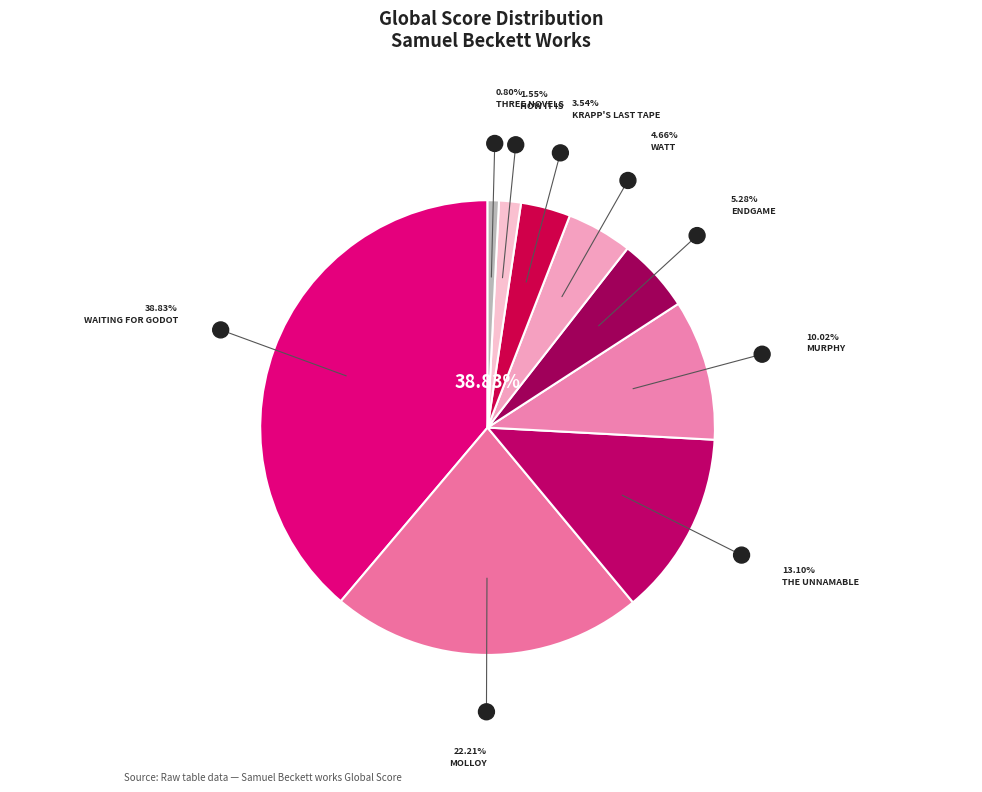

Which category has the smallest portion of the pie?

Three Novels